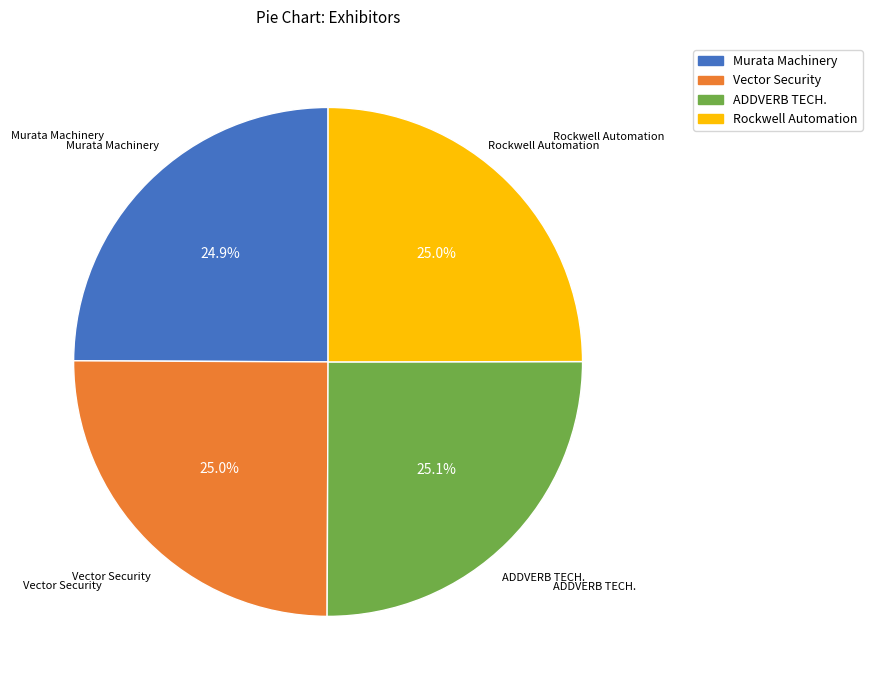

Does any single category account for the majority?

No